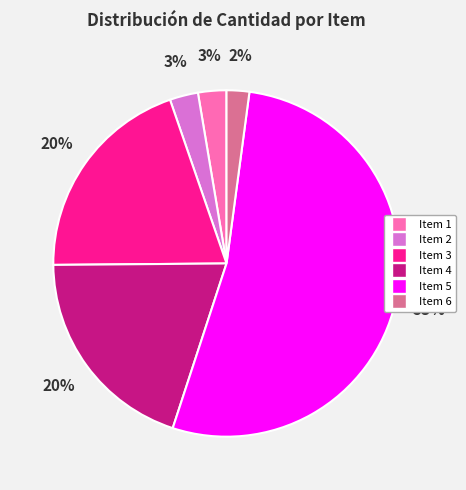

Which slice is the largest?

Item 5